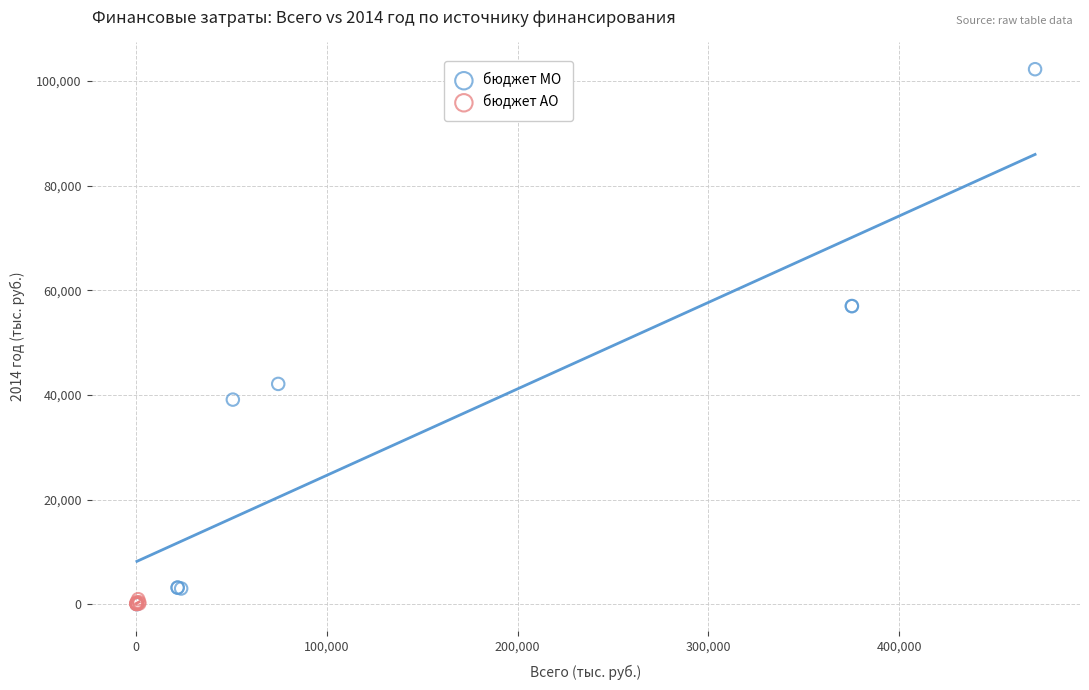

Which series has the largest Y range (max minus min)?

бюджет МО